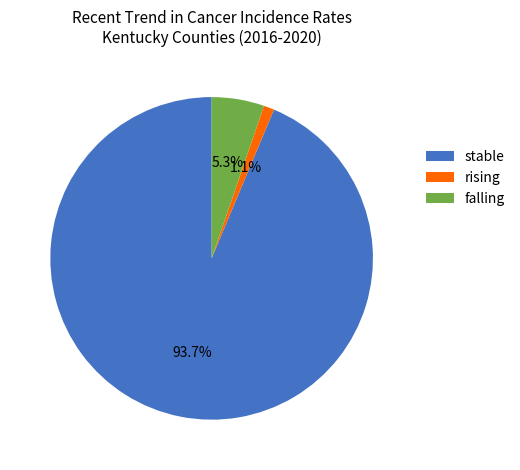

The stable slice represents 94% of the pie. True or false?

True